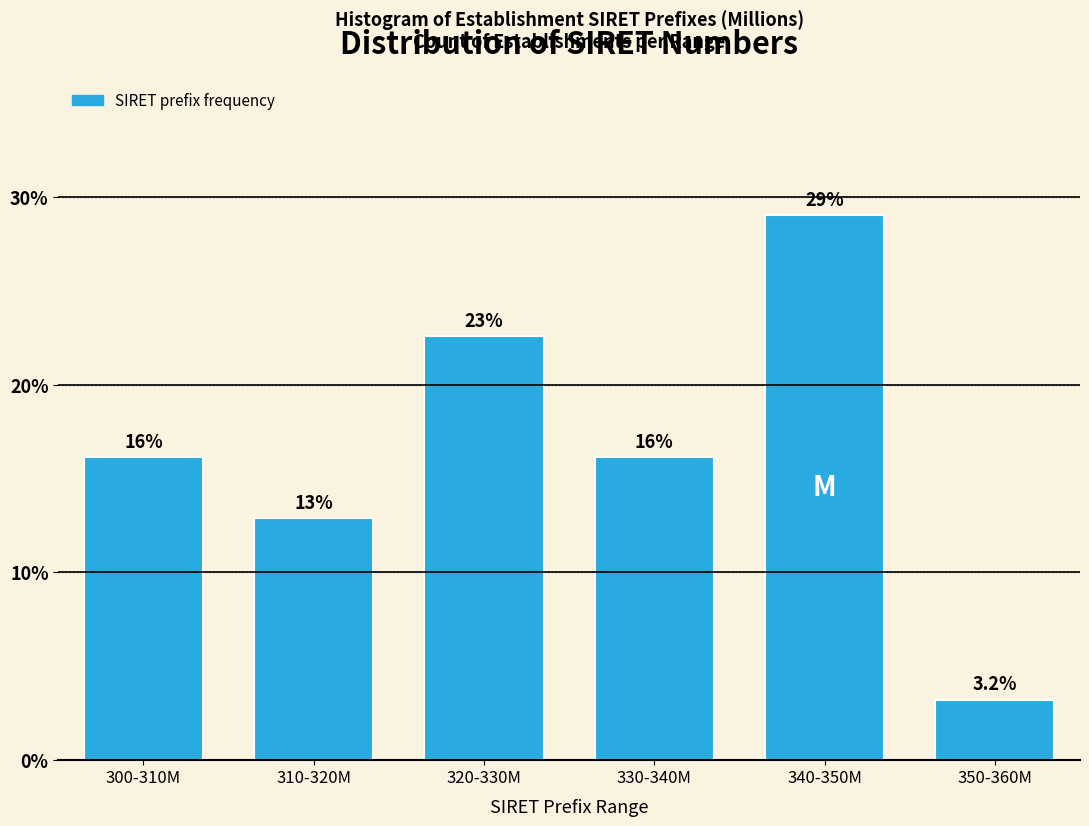

How many bars are there in total?

6